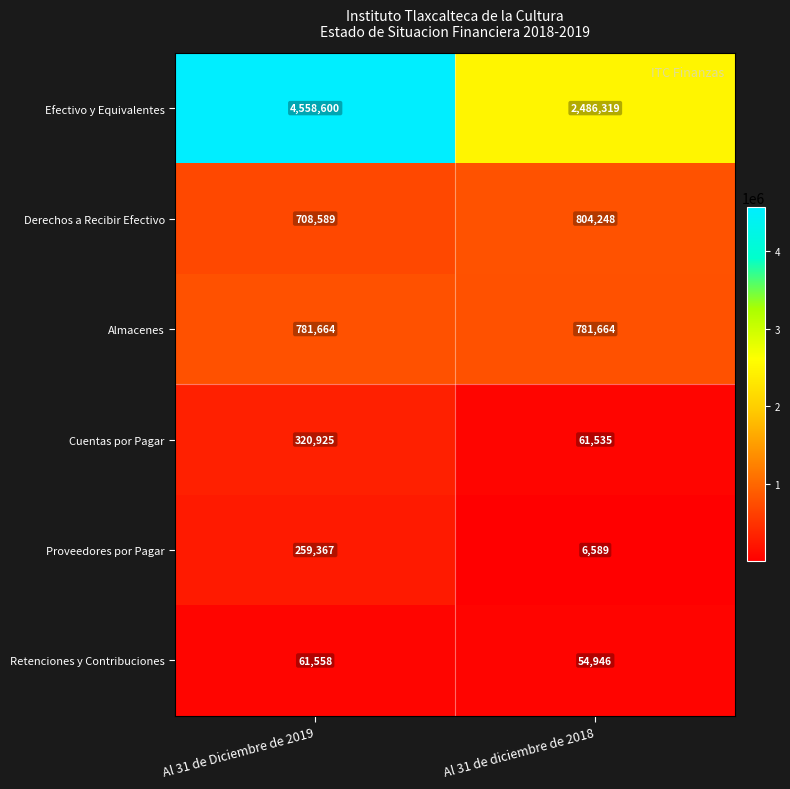

Reading left to right, transcribe all the data shown in this chart.

Efectivo y Equivalentes: Al 31 de Diciembre de 2019=4558600	Al 31 de diciembre de 2018=2486319
Derechos a Recibir Efectivo: Al 31 de Diciembre de 2019=708589	Al 31 de diciembre de 2018=804248
Almacenes: Al 31 de Diciembre de 2019=781664	Al 31 de diciembre de 2018=781664
Cuentas por Pagar: Al 31 de Diciembre de 2019=320925	Al 31 de diciembre de 2018=61535
Proveedores por Pagar: Al 31 de Diciembre de 2019=259367	Al 31 de diciembre de 2018=6589
Retenciones y Contribuciones: Al 31 de Diciembre de 2019=61558	Al 31 de diciembre de 2018=54946